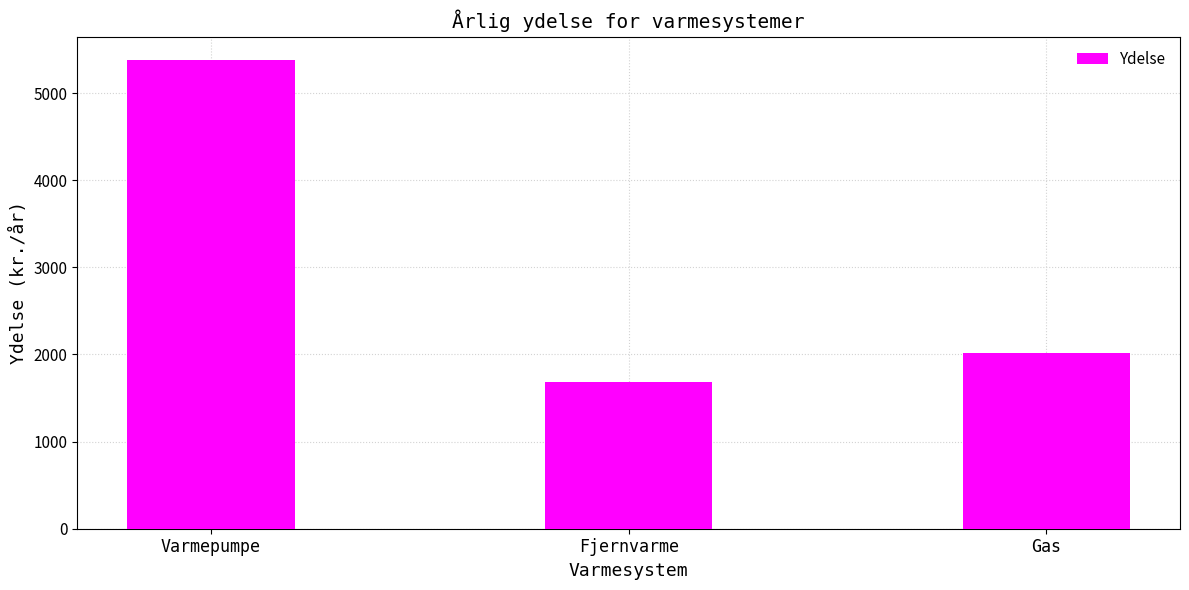

True or false: the data shows 3208.8 at Gas.

False